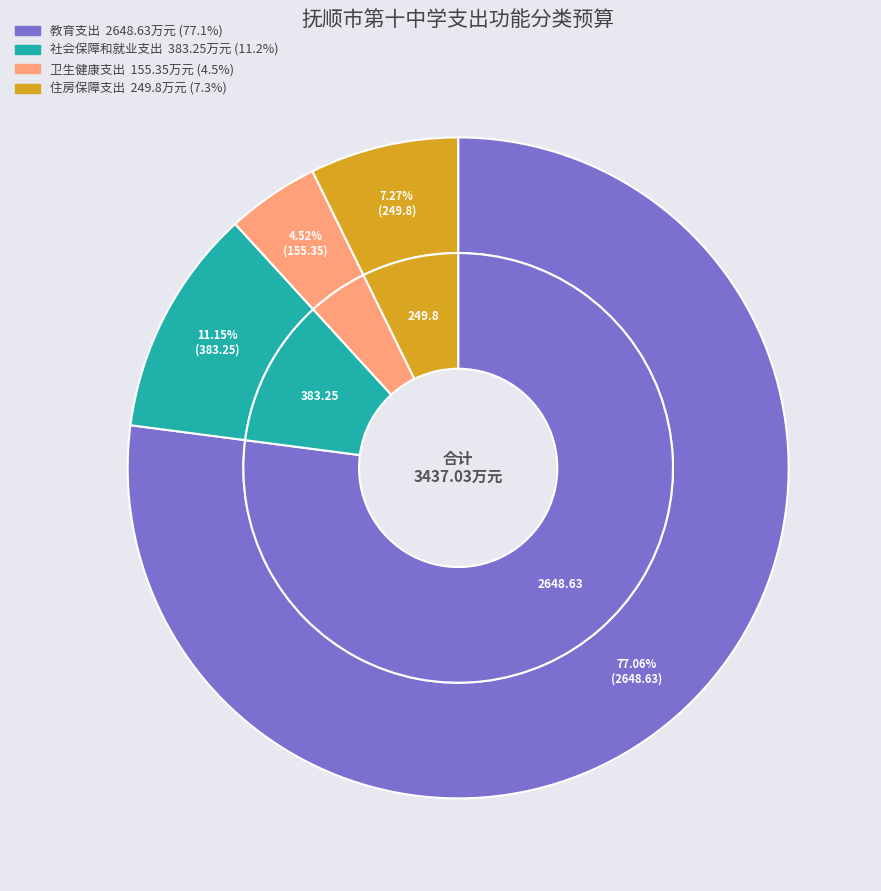

How many segments does this pie chart have?

4